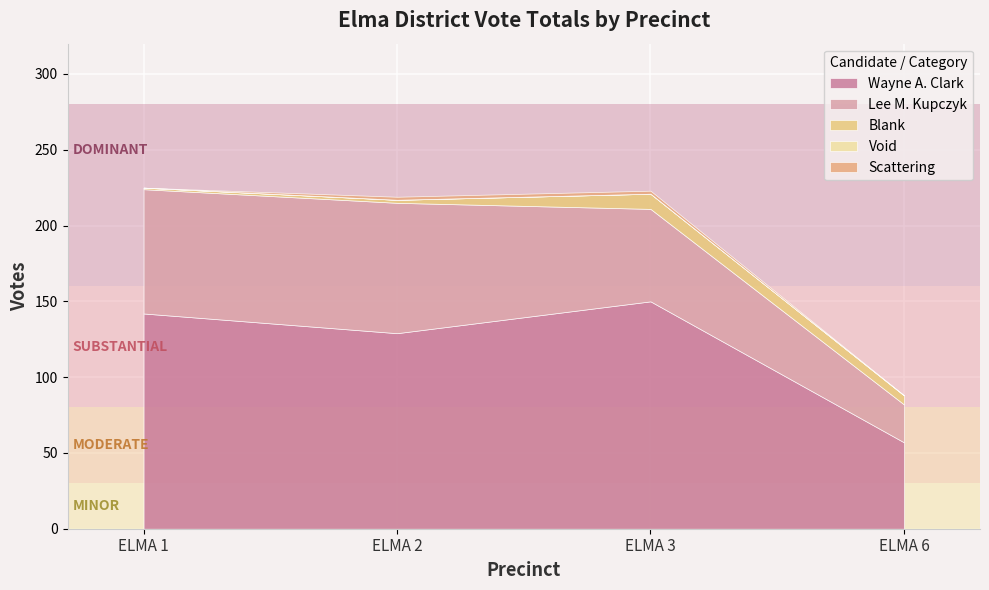

Which series has the widest spread of values?

Wayne A. Clark